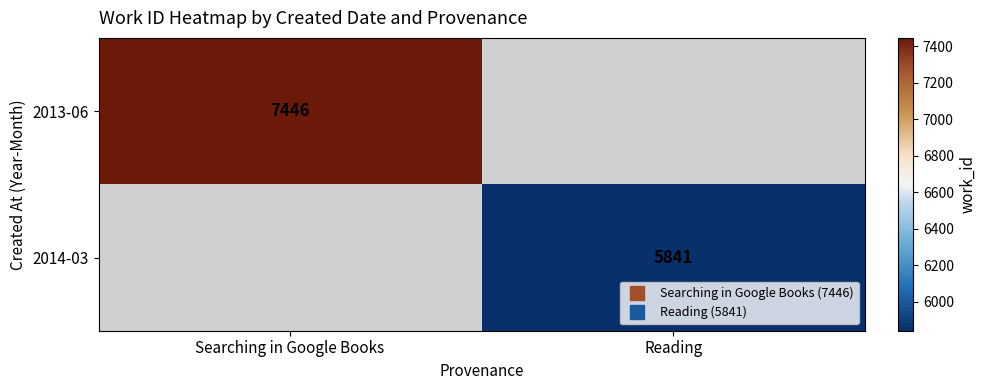

At how many categories does at least one series exceed 7254?

1